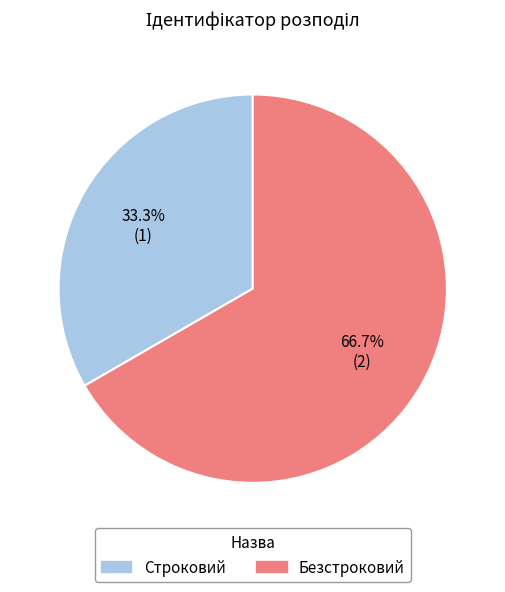

True or false: Безстроковий accounts for 67% of the total.

True